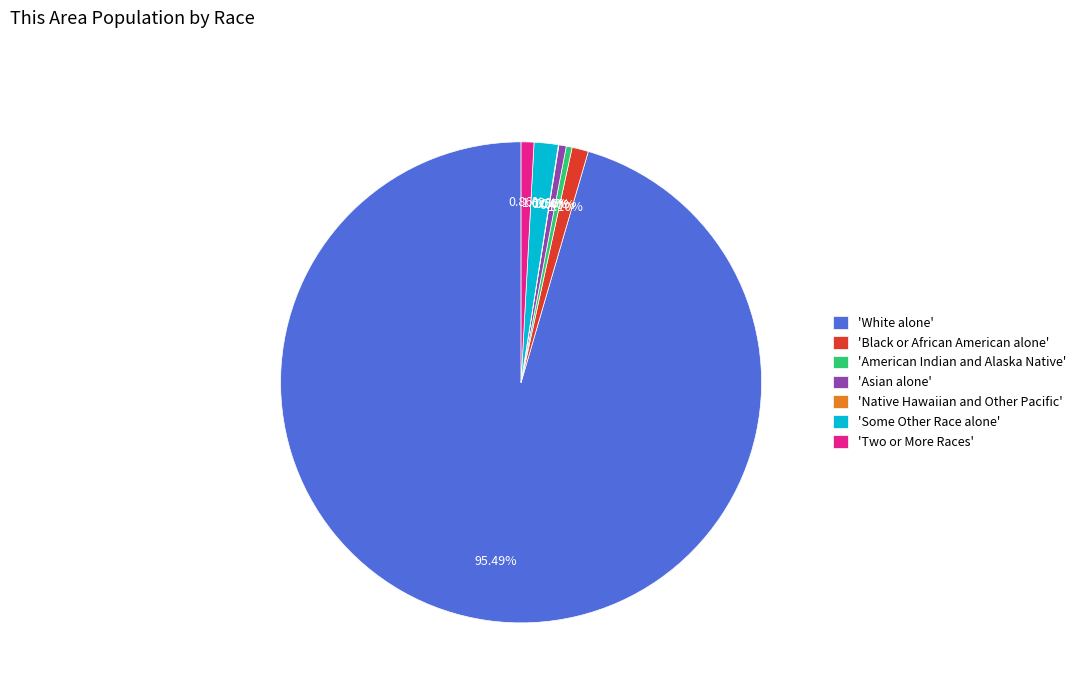

Which slice is the largest?

'White alone'